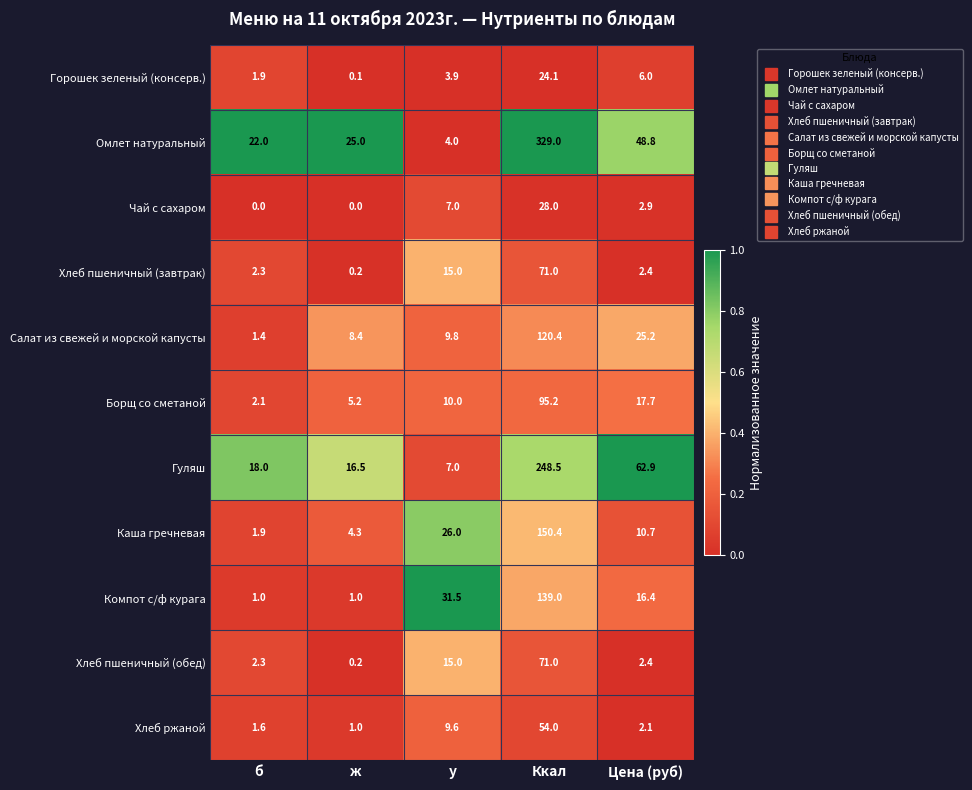

What is the difference between the maximum and minimum values in the Хлеб пшеничный (обед) series?

70.8